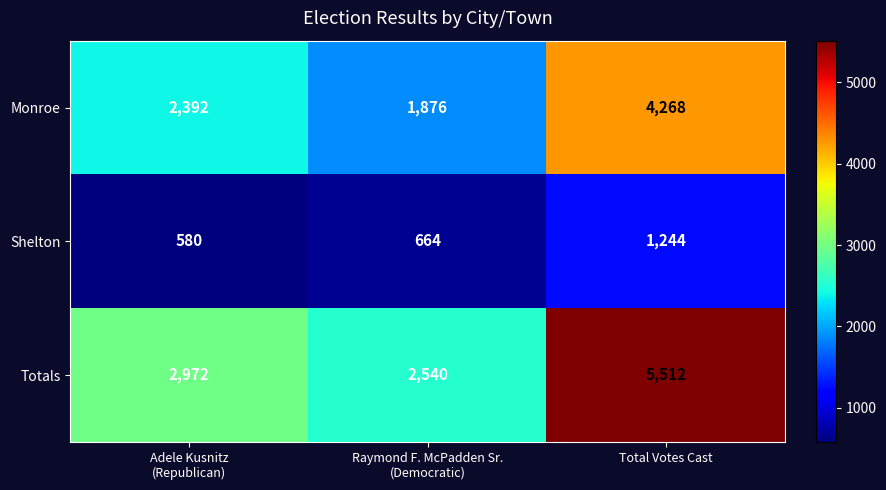

At which category is the sum across all series the highest?

Total Votes Cast